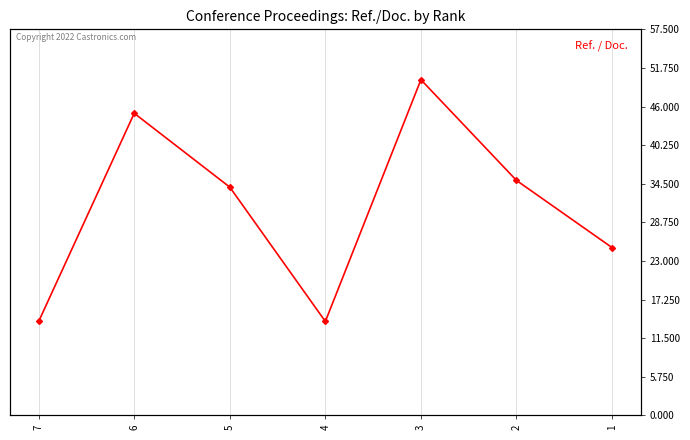

What is the ratio of the value at 7 to the value at 2?

0.4